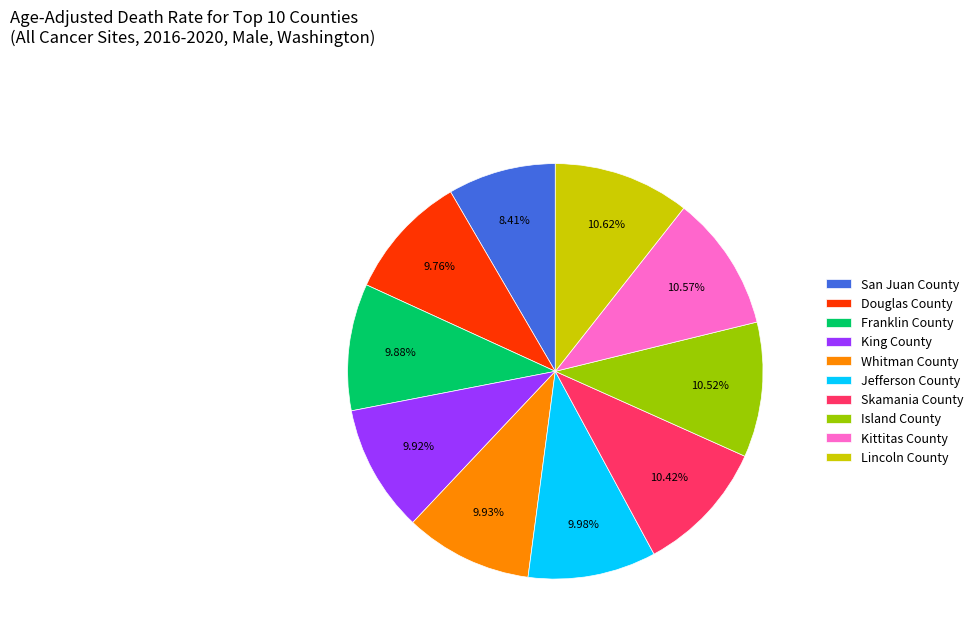

Which category has the smallest portion of the pie?

San Juan County